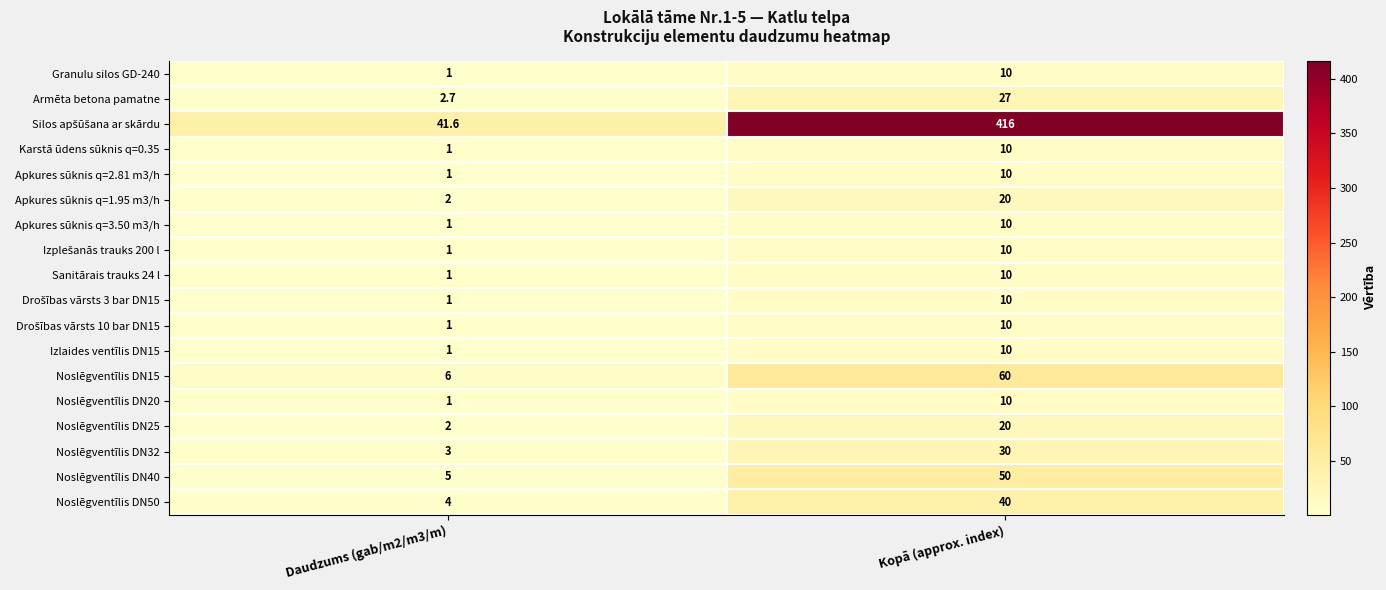

Where is Karstā ūdens sūknis q=0.35 nearest to the value 5?

Daudzums (gab/m2/m3/m)